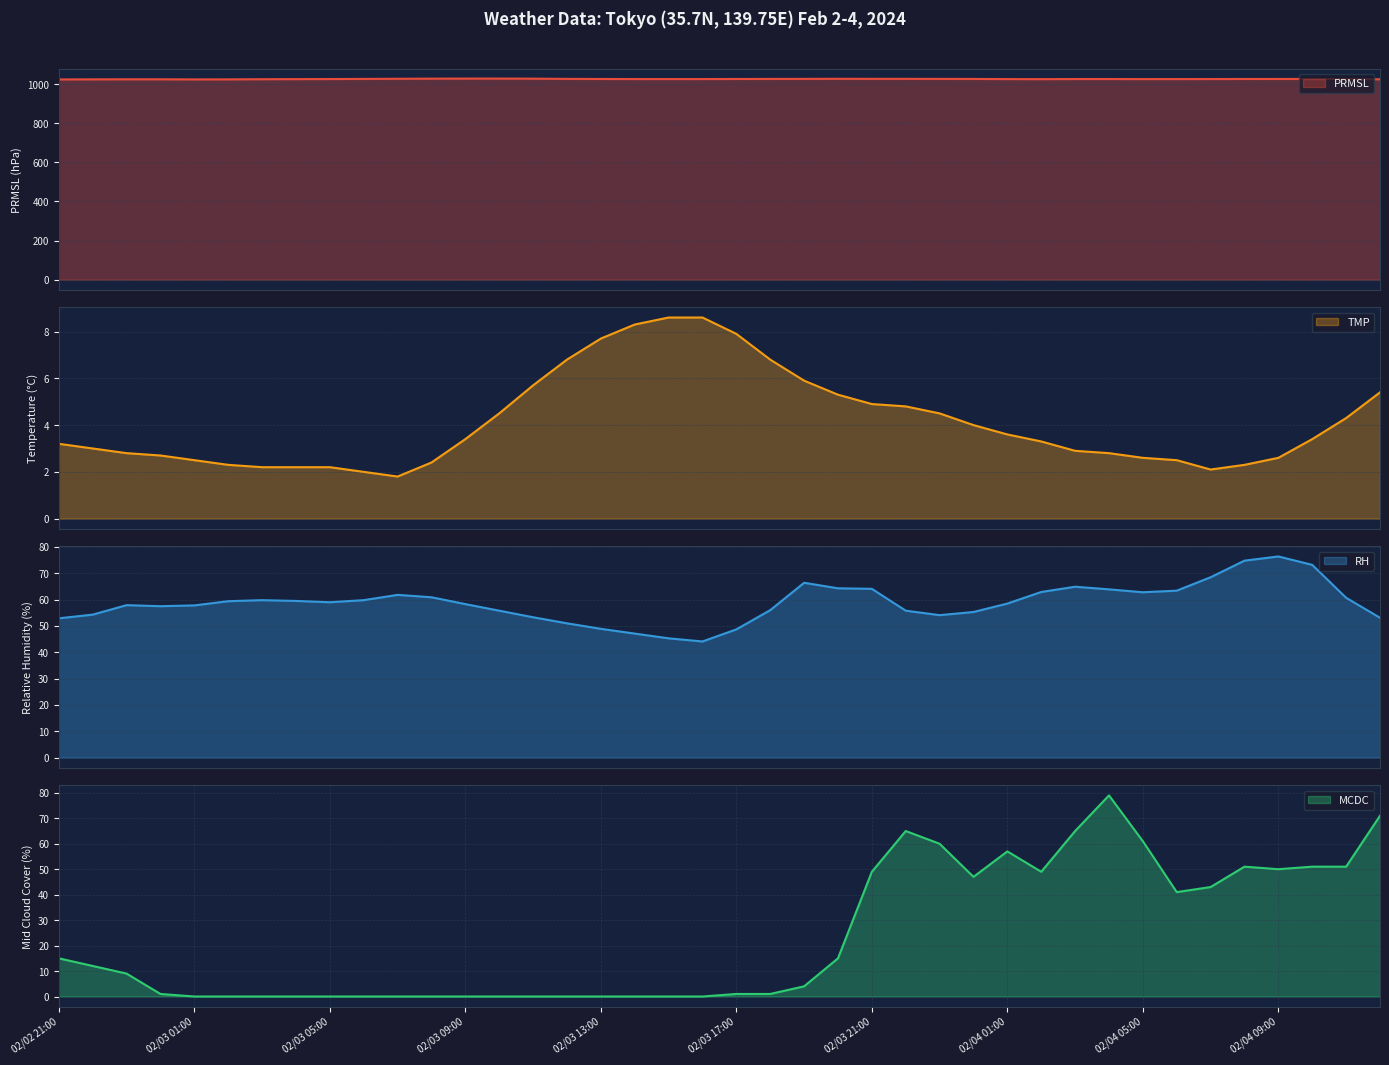

What is the label of the 31st point from the right?

02/03 06:00